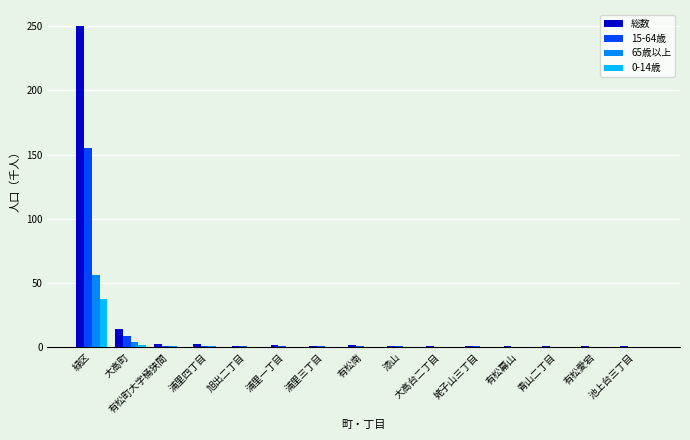

The 0-14歳 series shows 38.0 at 緑区. True or false?

True